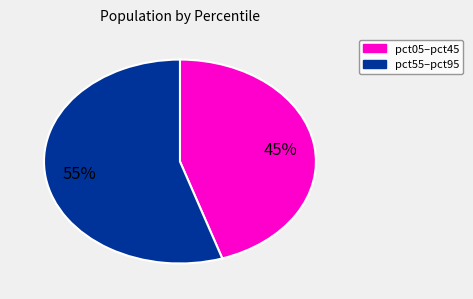

Is there any slice that represents more than half of the pie?

Yes